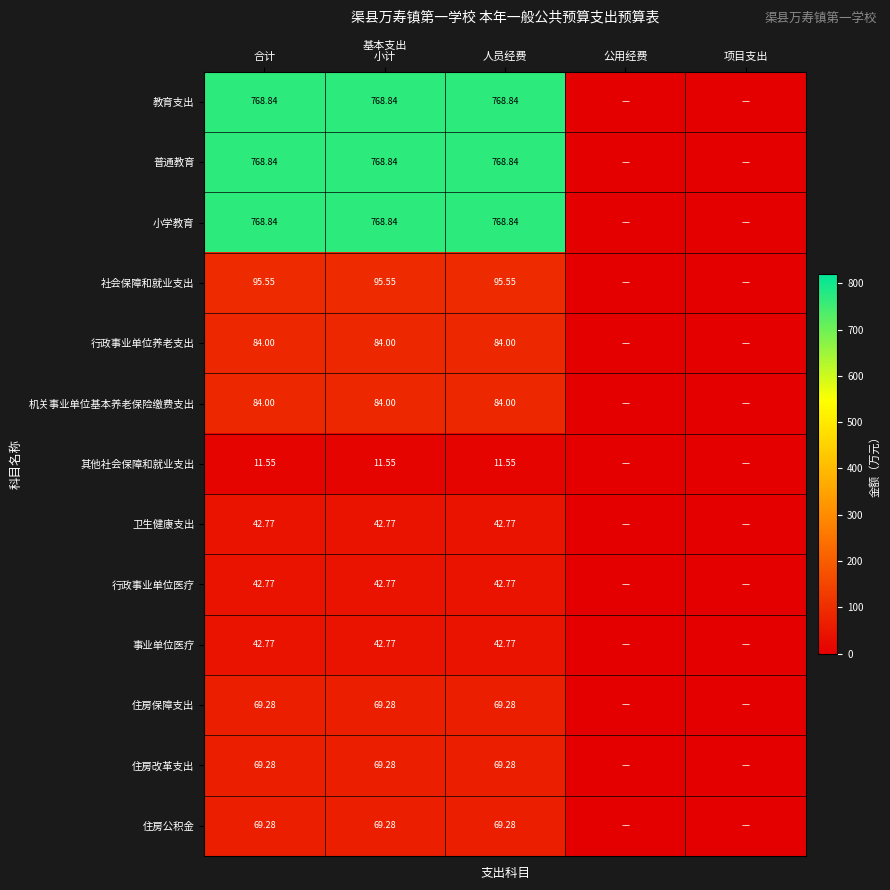

Is the value of 卫生健康支出 at 人员经费 greater than the value of 教育支出 at 合计?

No